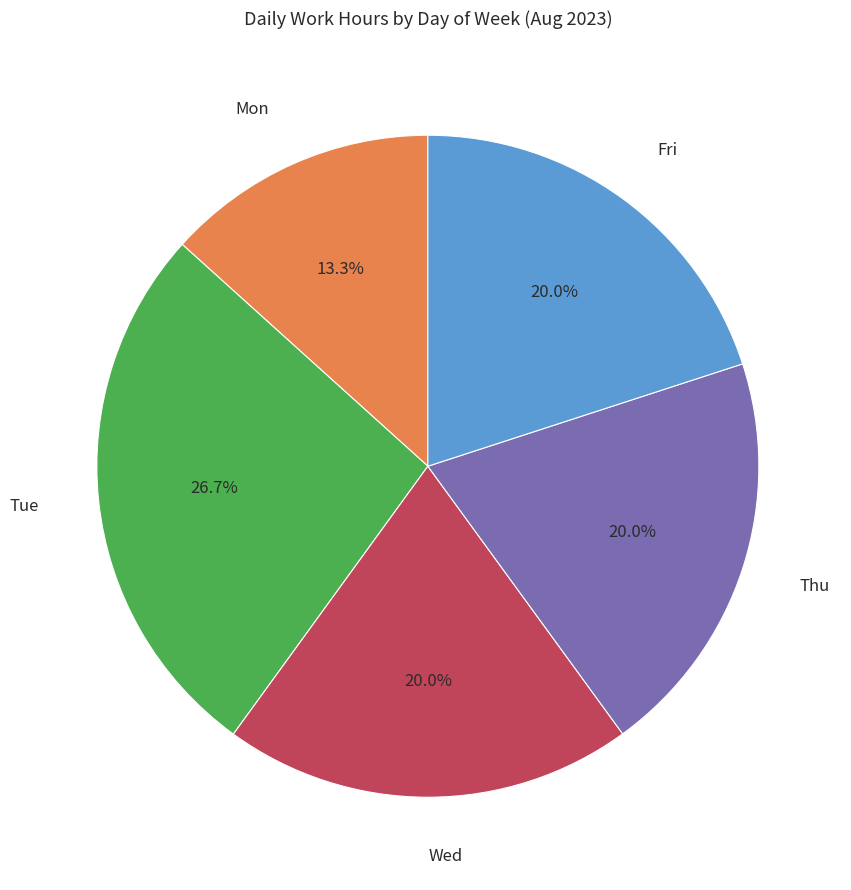

Is there any slice that represents more than half of the pie?

No